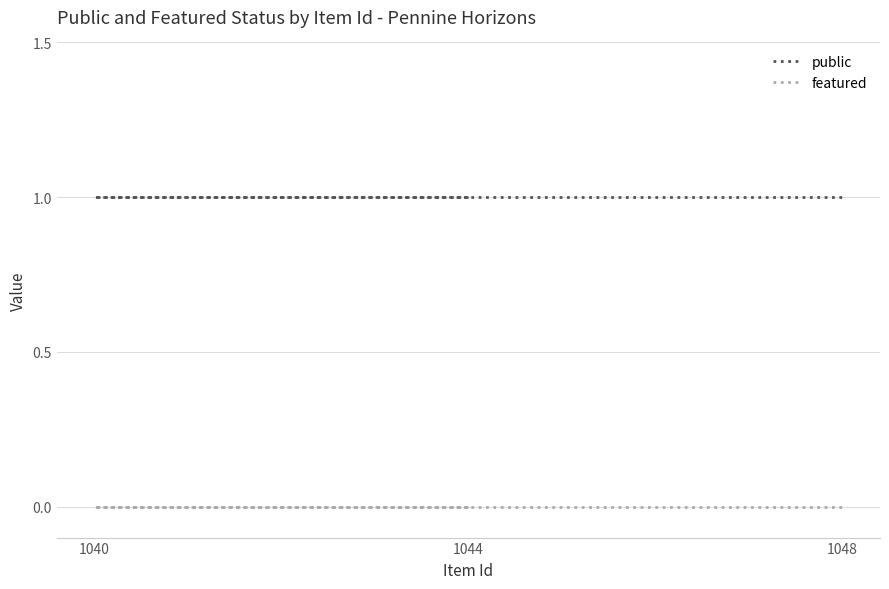

What is the difference between the highest and lowest values at 1044?

1